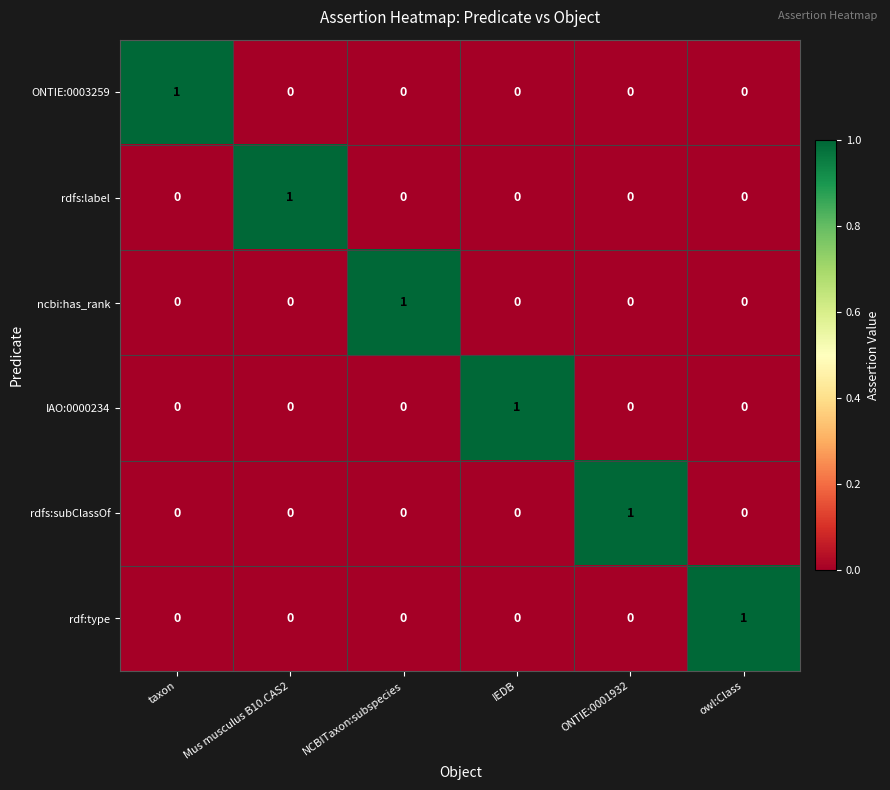

How many positive values does the rdfs:subClassOf series have?

1